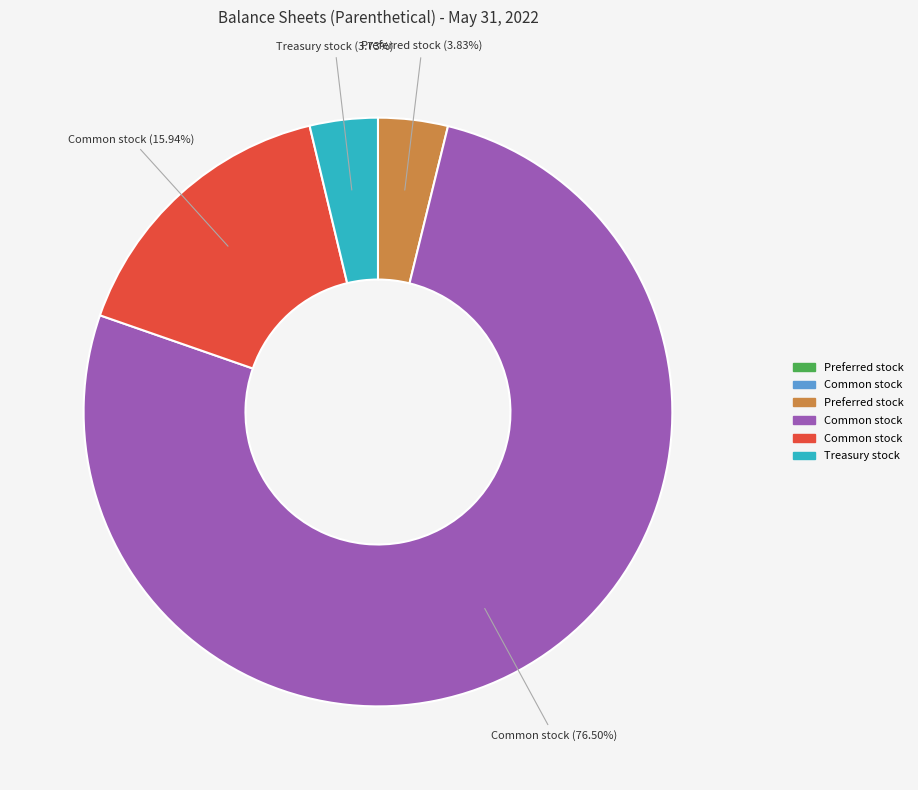

Does any single category account for the majority?

Yes